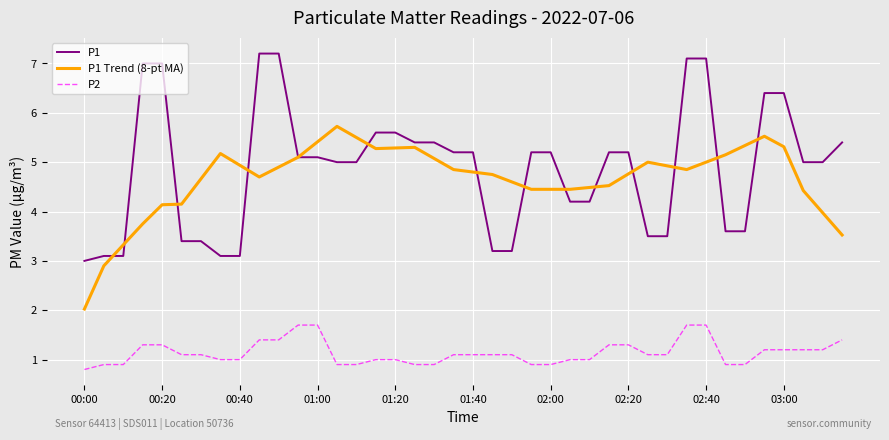

Rank the series by their maximum value, from lowest to highest.

P2, P1 Trend (8-pt MA), P1